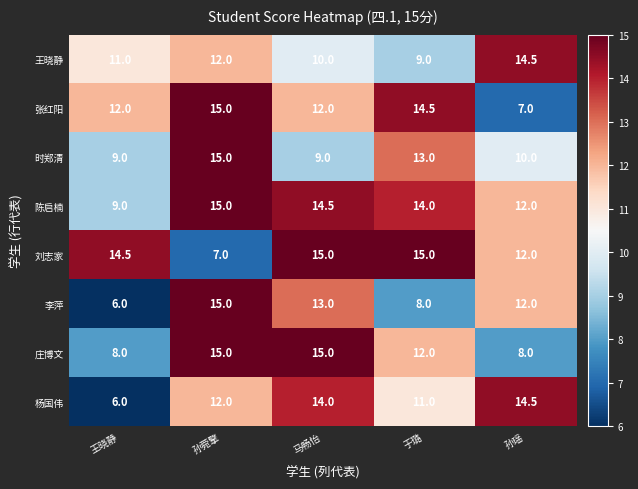

Rank the series at 于璐 from lowest to highest value.

李萍, 王晓静, 杨国伟, 庄博文, 时郑清, 陈启楠, 张红阳, 刘志家